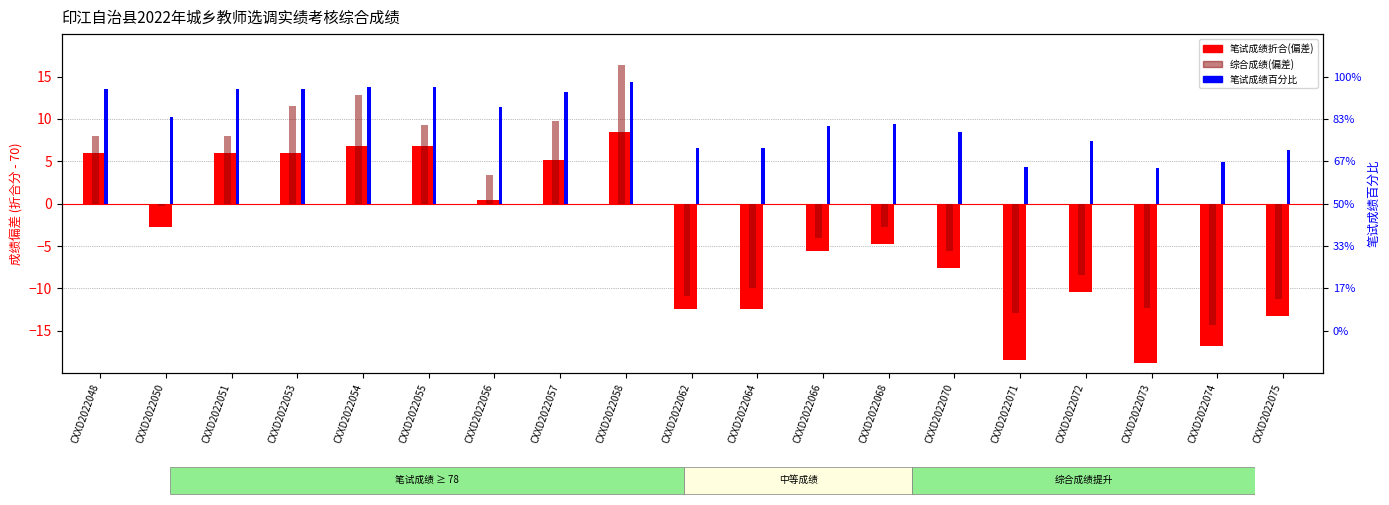

Read the 笔试成绩折合(偏差) value at CXXD2022070.

-7.6